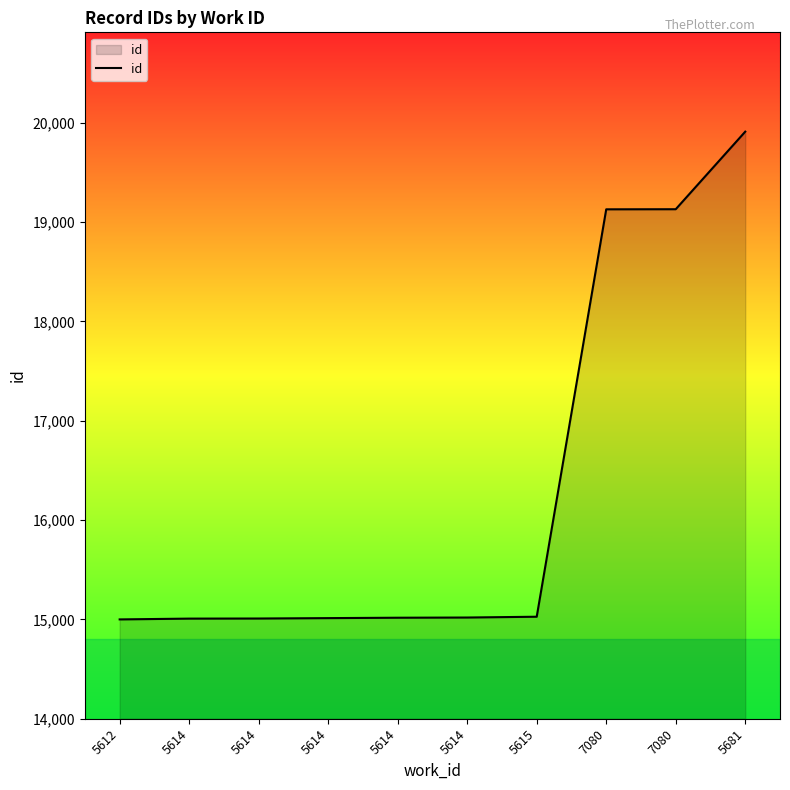

What is the value of the 9th point from the left?

19128